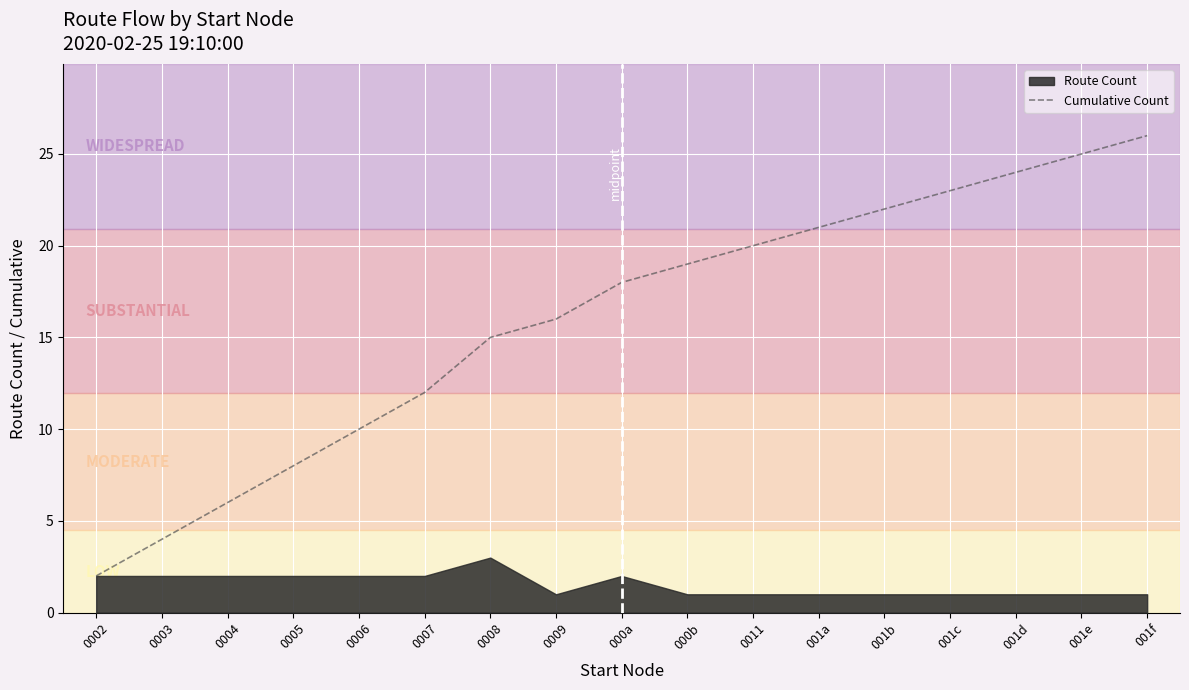

Rank the categories by Cumulative Count value from highest to lowest.

001f, 001e, 001d, 001c, 001b, 001a, 0011, 000b, 000a, 0009, 0008, 0007, 0006, 0005, 0004, 0003, 0002